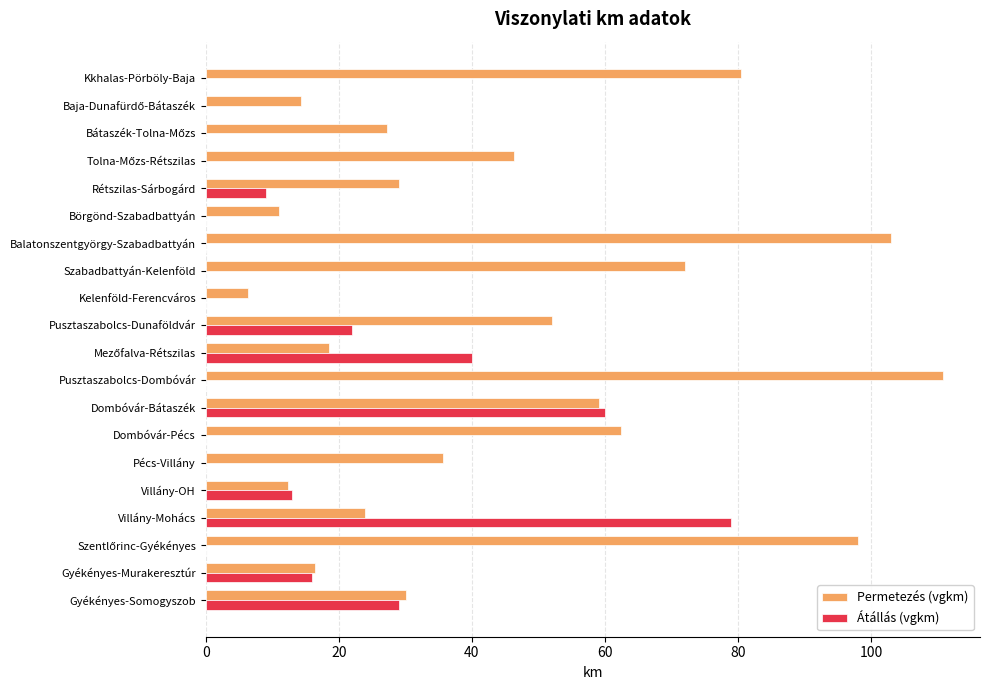

The Átállás (vgkm) series shows 94.0 at Dombóvár-Bátaszék. True or false?

False